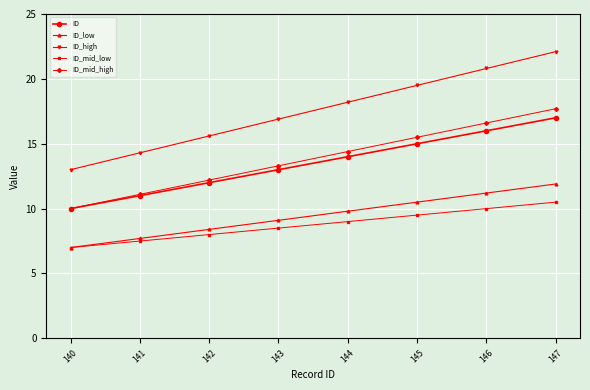

How many series are shown in this chart?

5